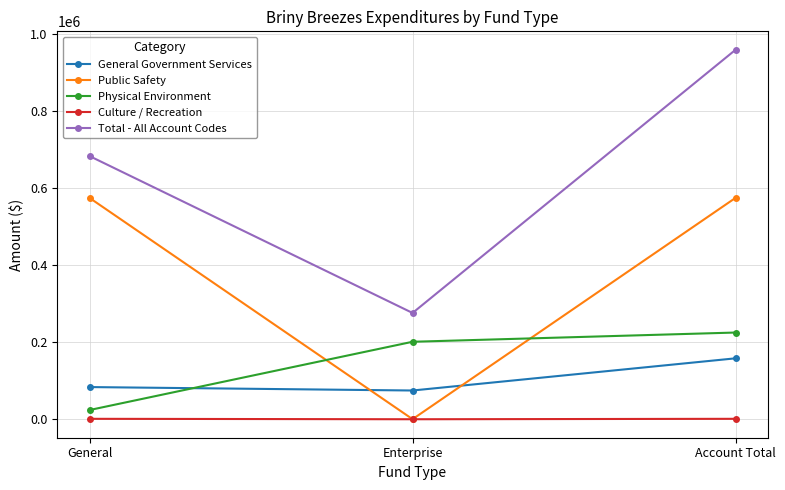

The General Government Services series shows 74555 at Enterprise. True or false?

True